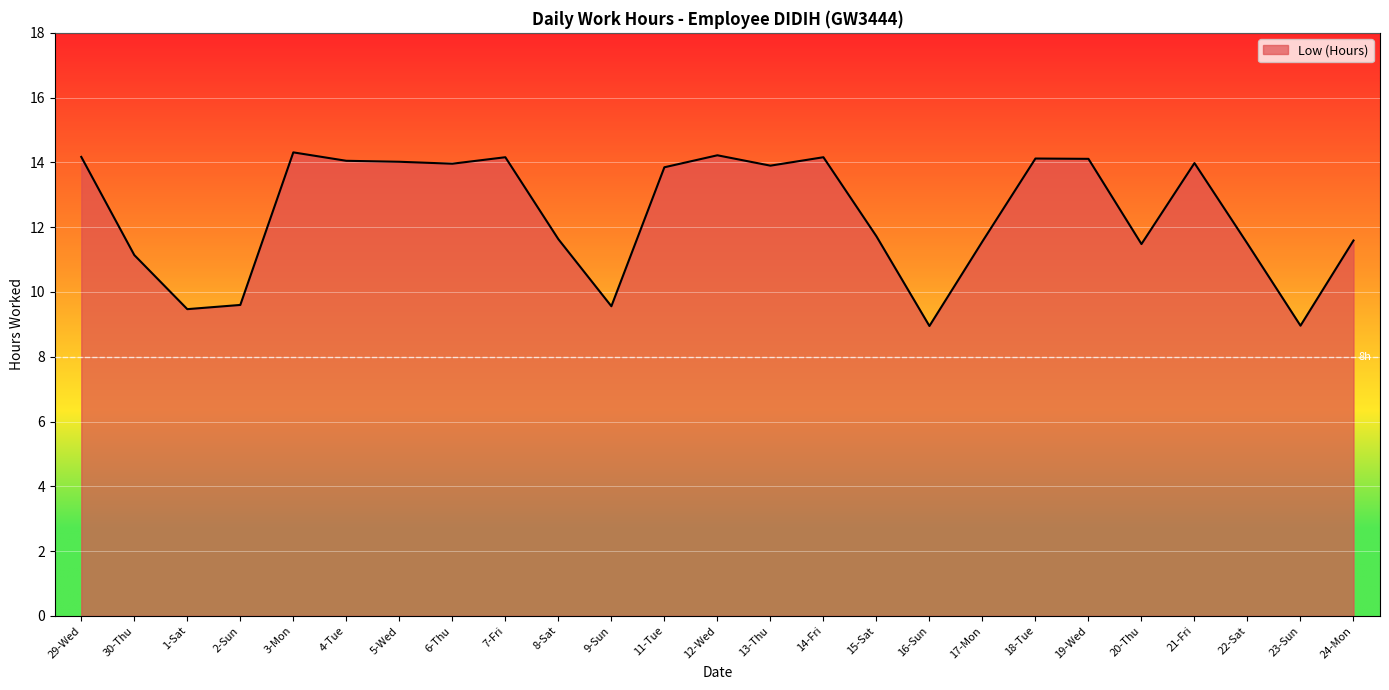

Where is the first local maximum?

3-Mon